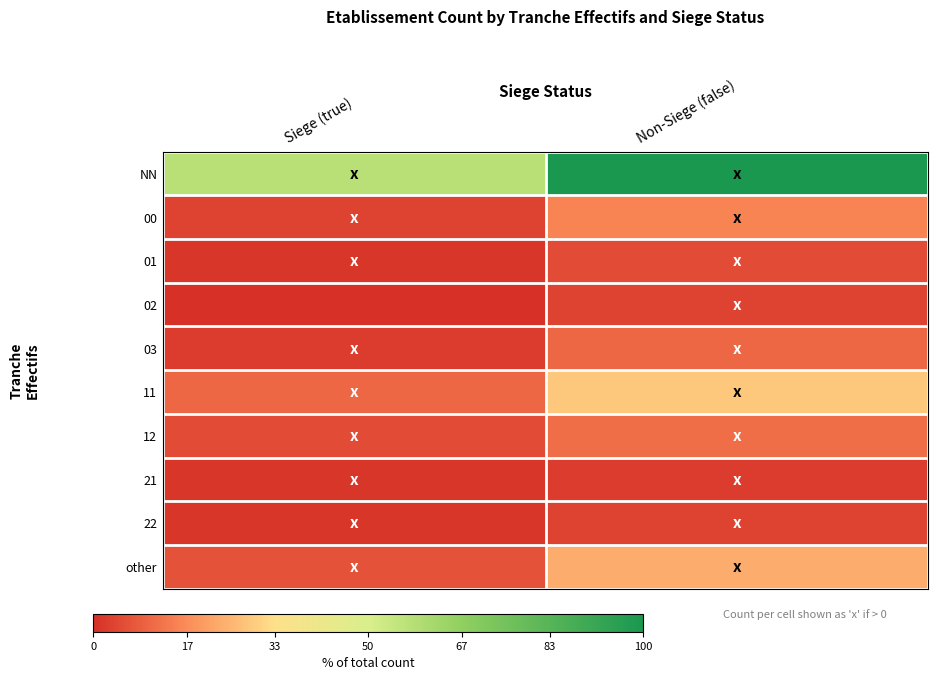

What is the spread (max minus min) of values at Siege (true)?

0.6